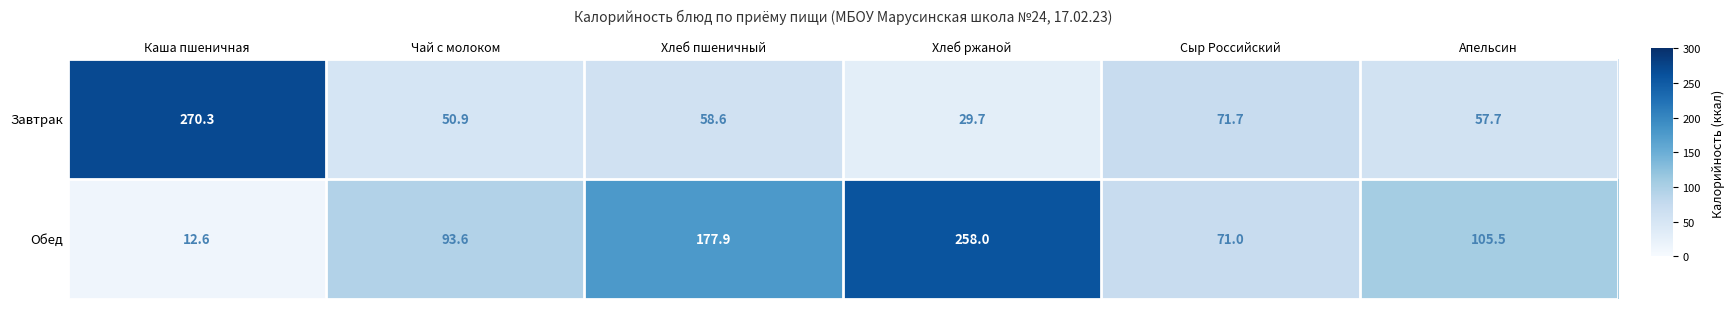

Rank the series at Каша пшеничная from highest to lowest value.

Завтрак, Обед